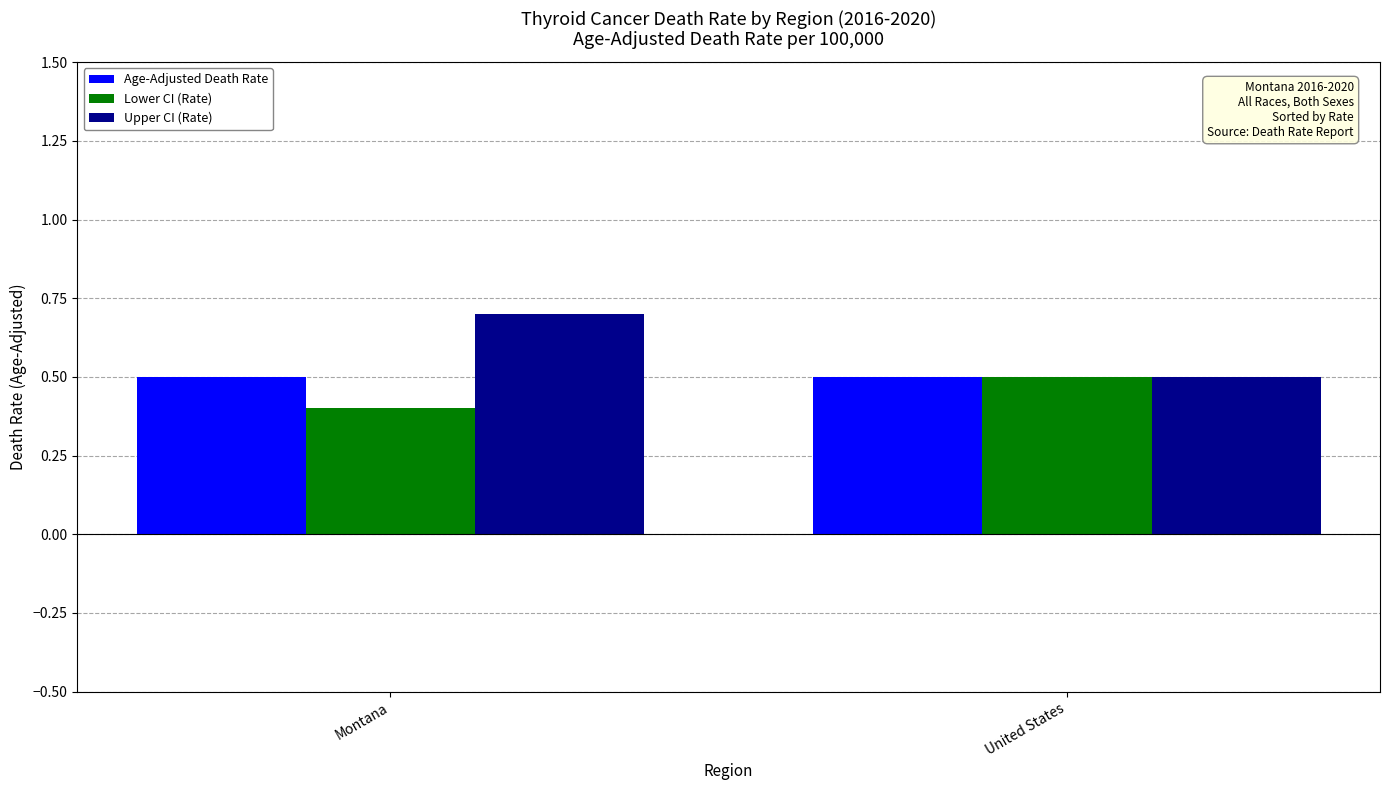

Reading left to right, transcribe all the data shown in this chart.

Age-Adjusted Death Rate: 0.5	0.5
Lower CI (Rate): 0.4	0.5
Upper CI (Rate): 0.7	0.5